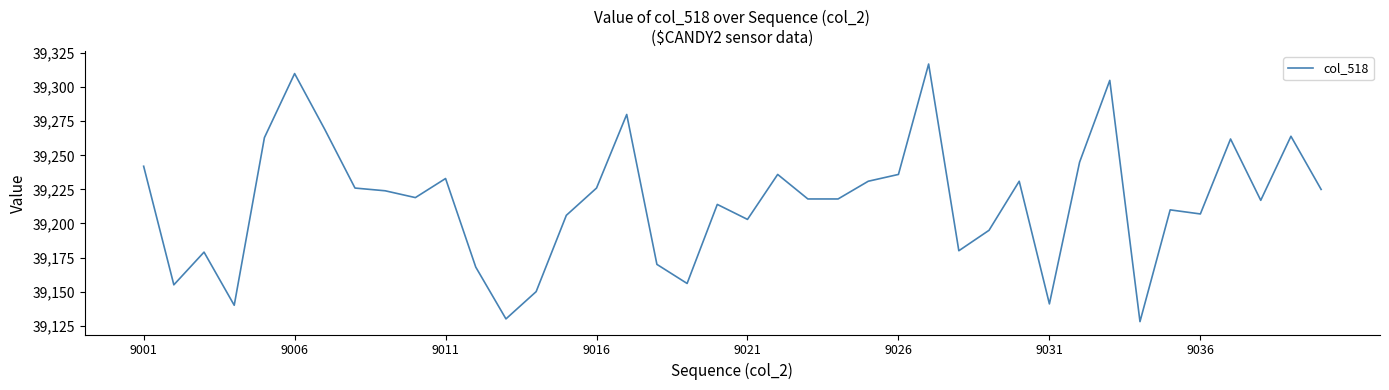

What is the smallest value displayed?

39128